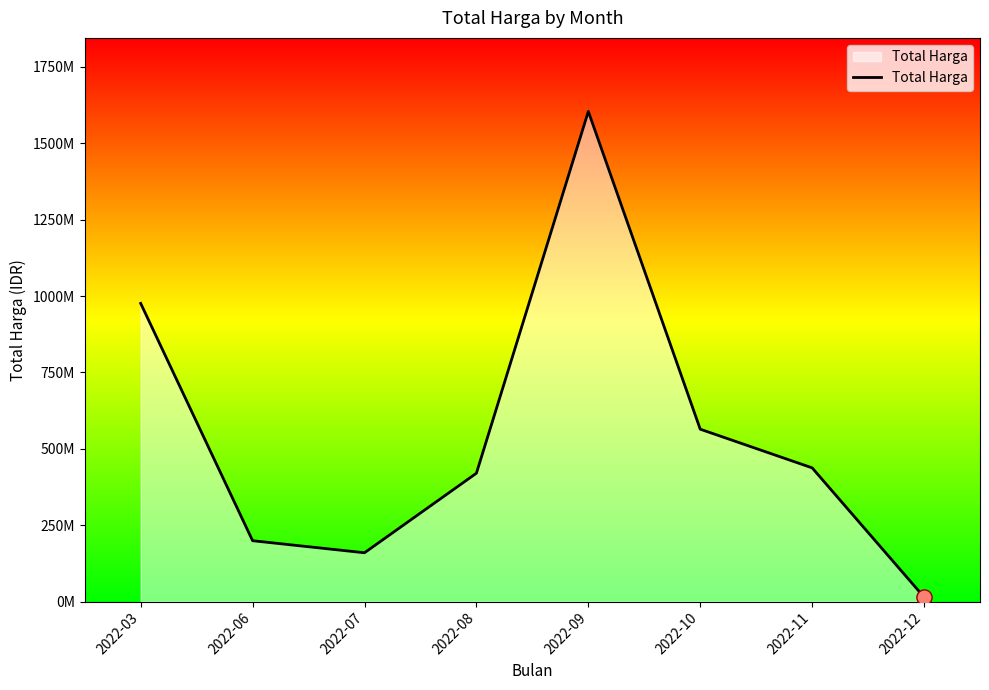

Which has a higher value, 2022-09 or 2022-12?

2022-09